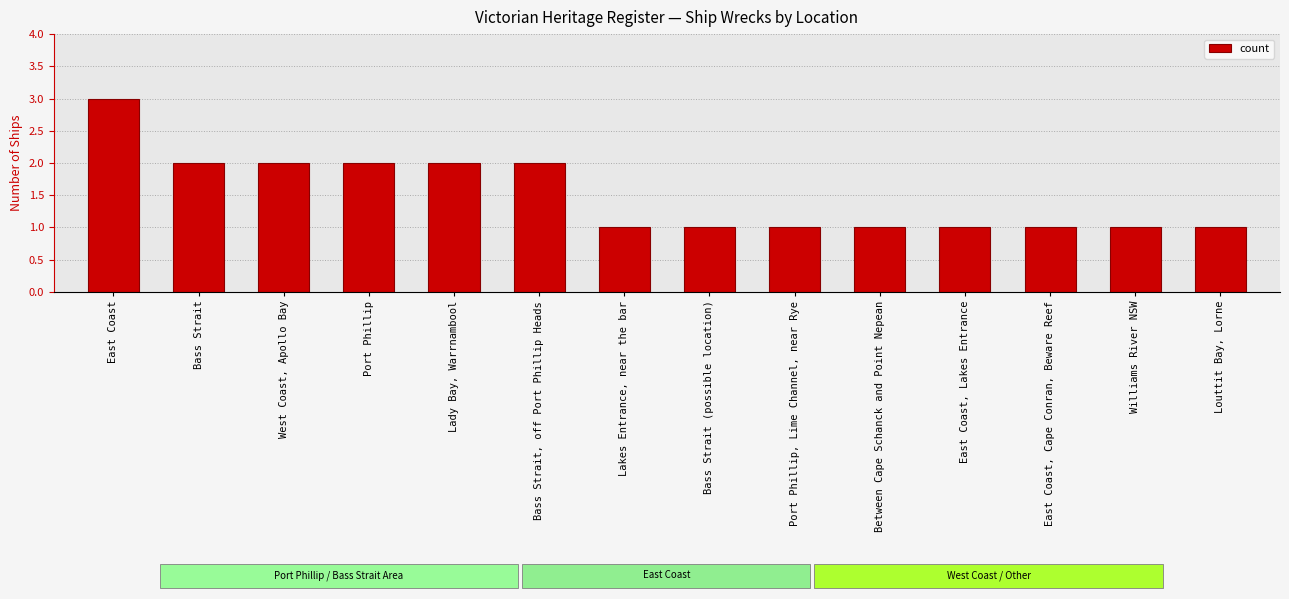

The chart shows a value of 3 at West Coast, Apollo Bay. True or false?

False